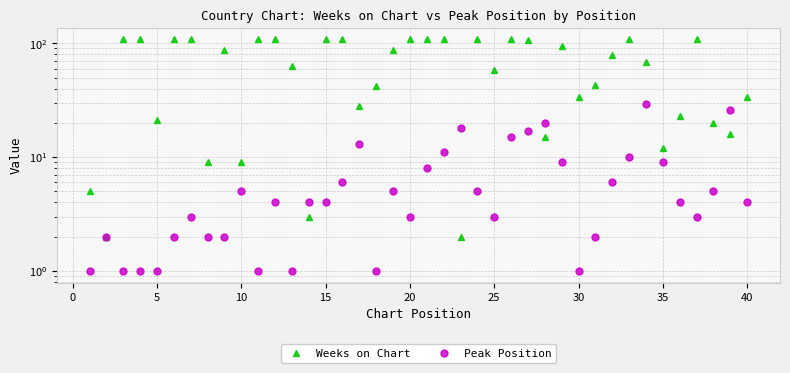

After their last crossing, which series has the higher values: Weeks on Chart or Peak Position?

Weeks on Chart